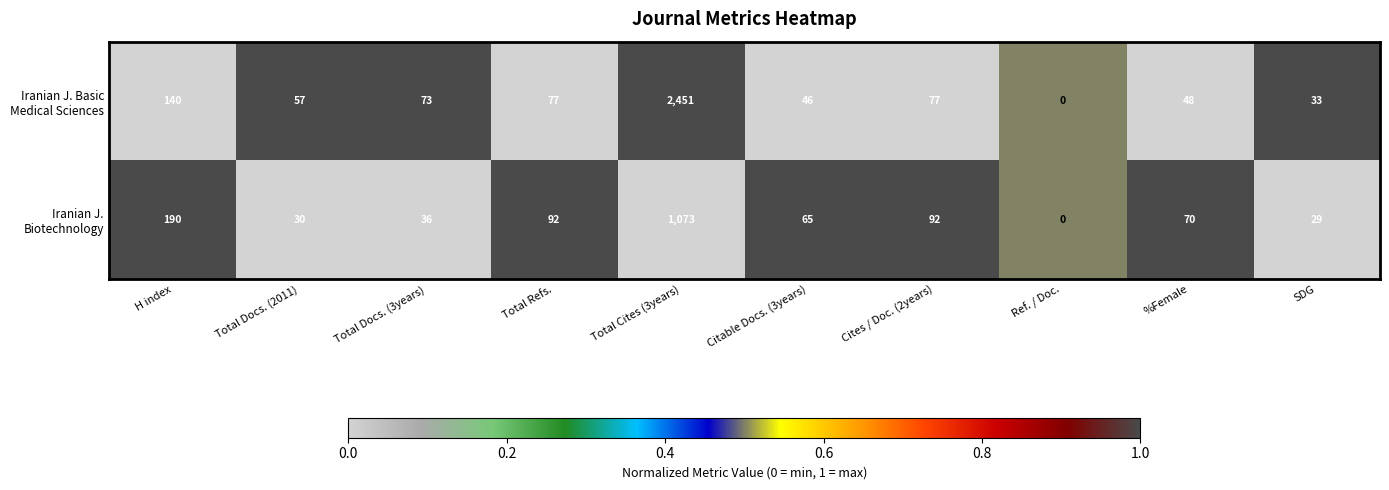

What is the spread (max minus min) of values at %Female?

22